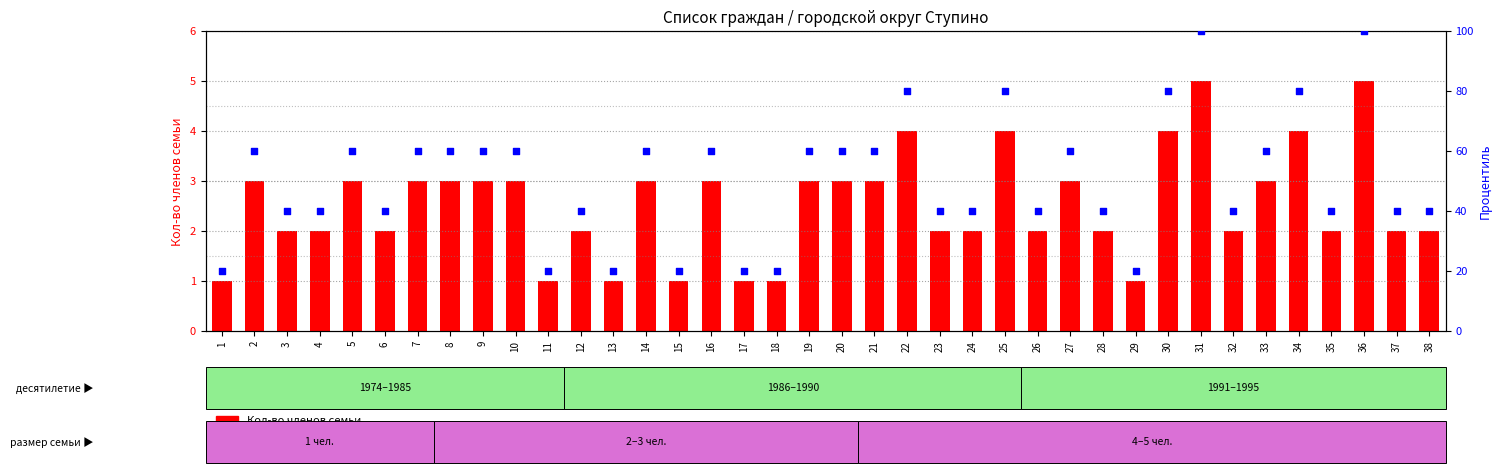

Which series has the largest Y range (max minus min)?

Процентиль (норм.)